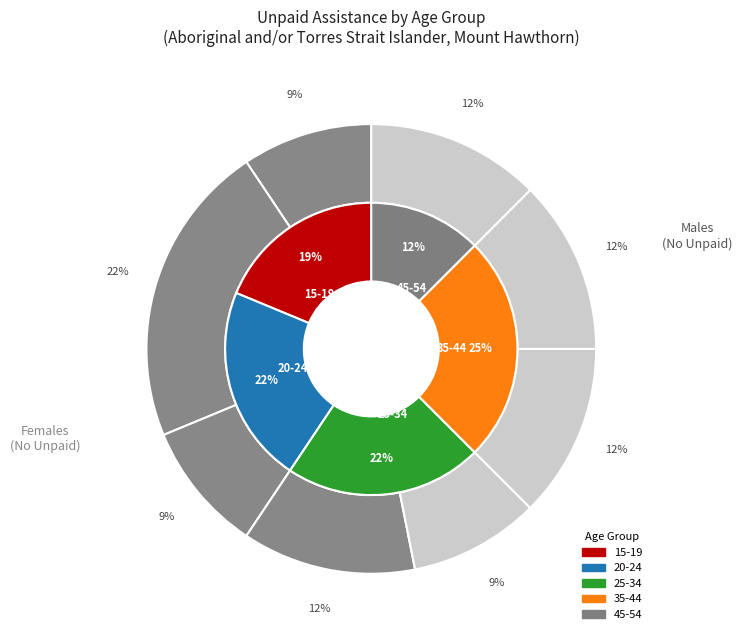

Is there any slice that represents more than half of the pie?

Yes